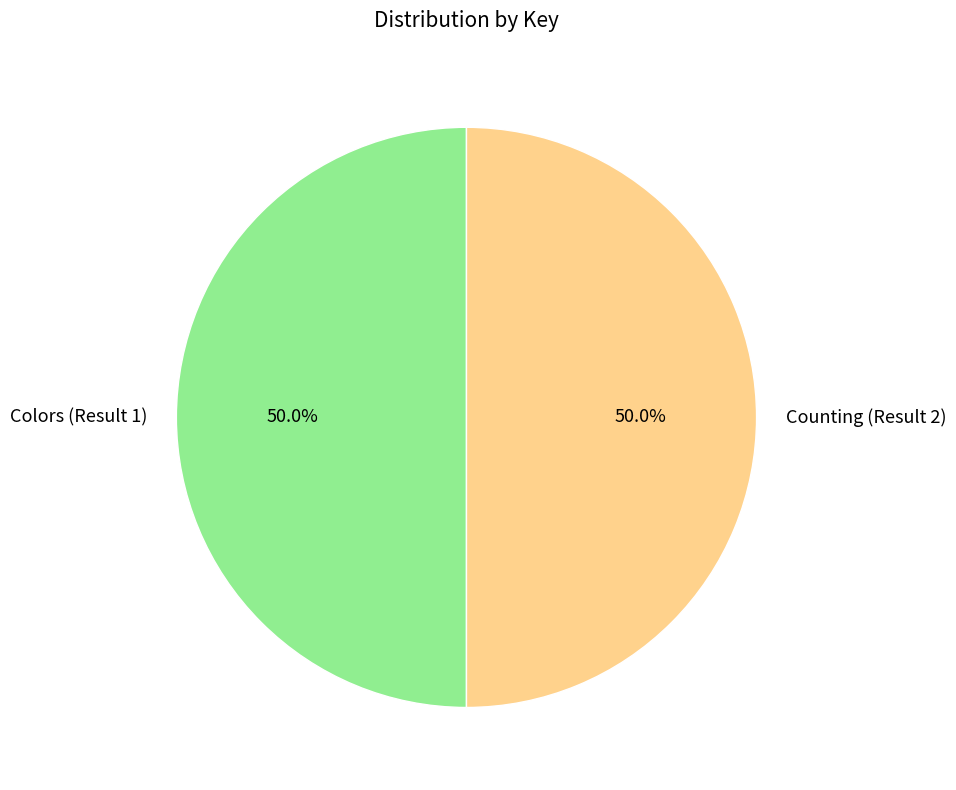

To the nearest percent, what percentage of the pie is Counting (Result 2)?

50%